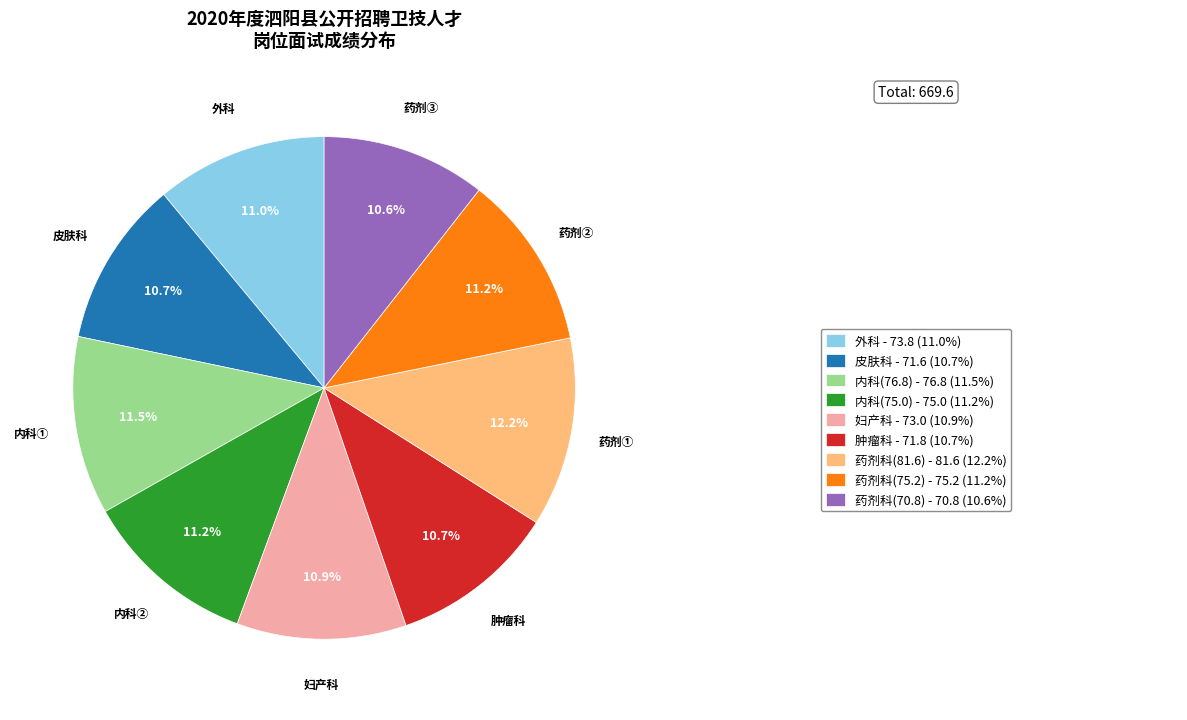

Is there any slice that represents more than half of the pie?

No